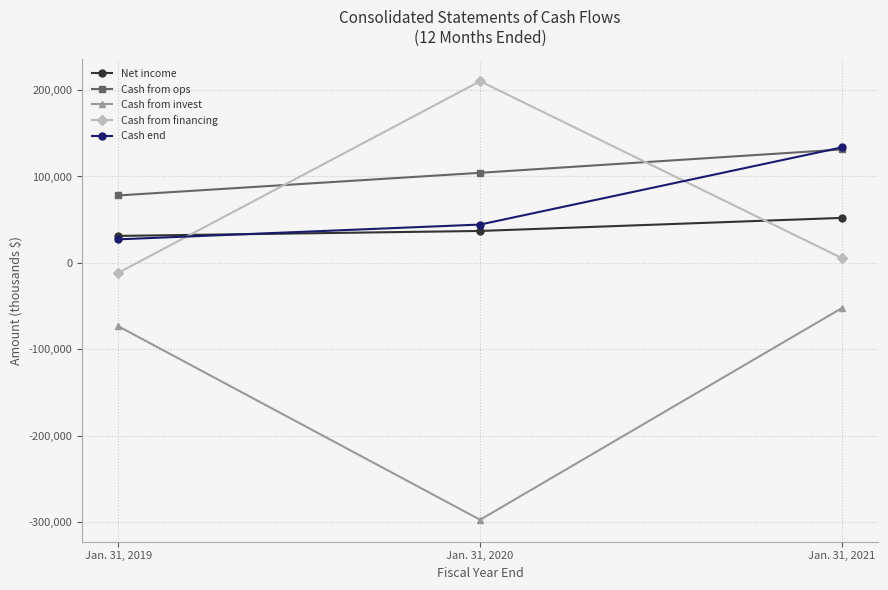

At which label does Cash from invest first exceed -73176?

Jan. 31, 2021